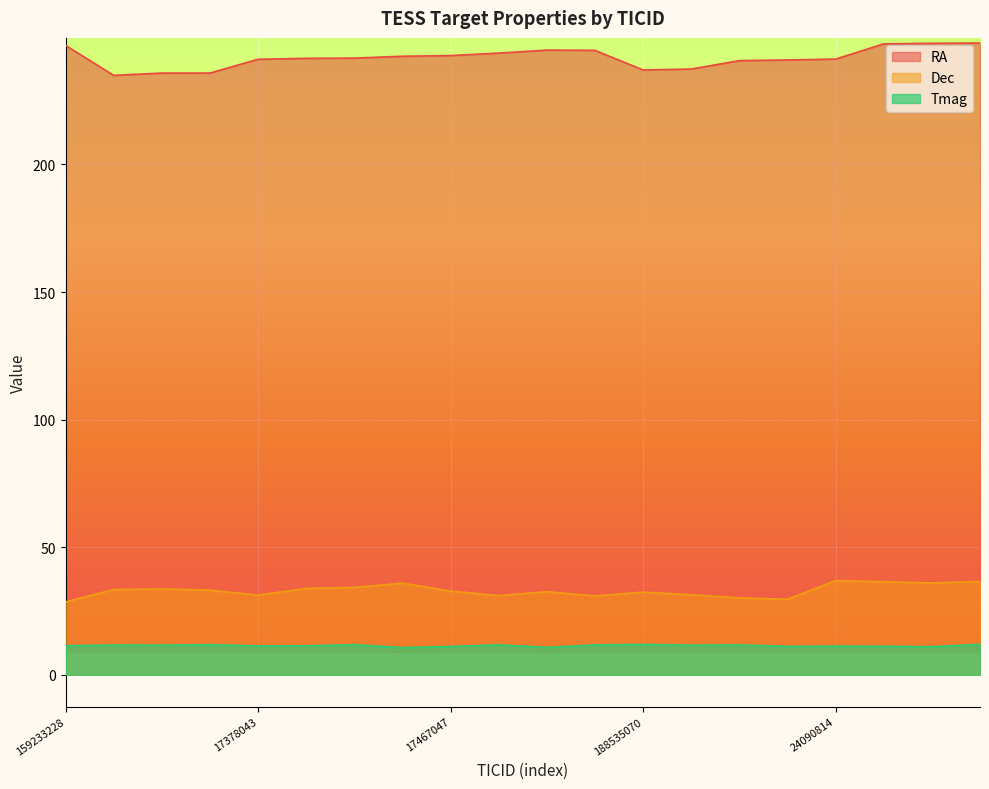

How many categories are shown in the chart?

20